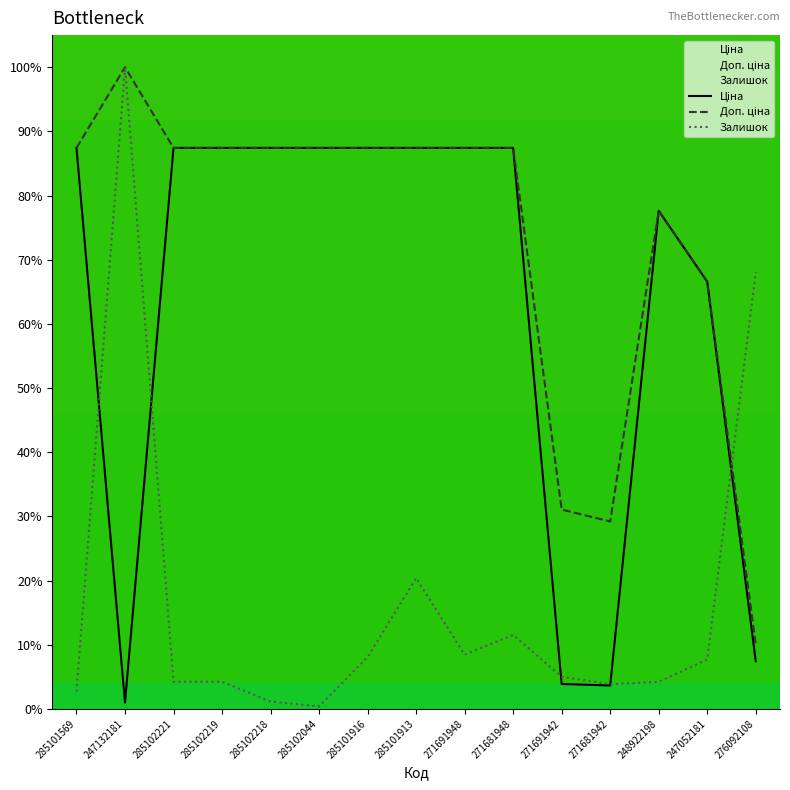

At 285102044, list the series in order from largest to smallest.

Ціна, Доп. ціна, Залишок